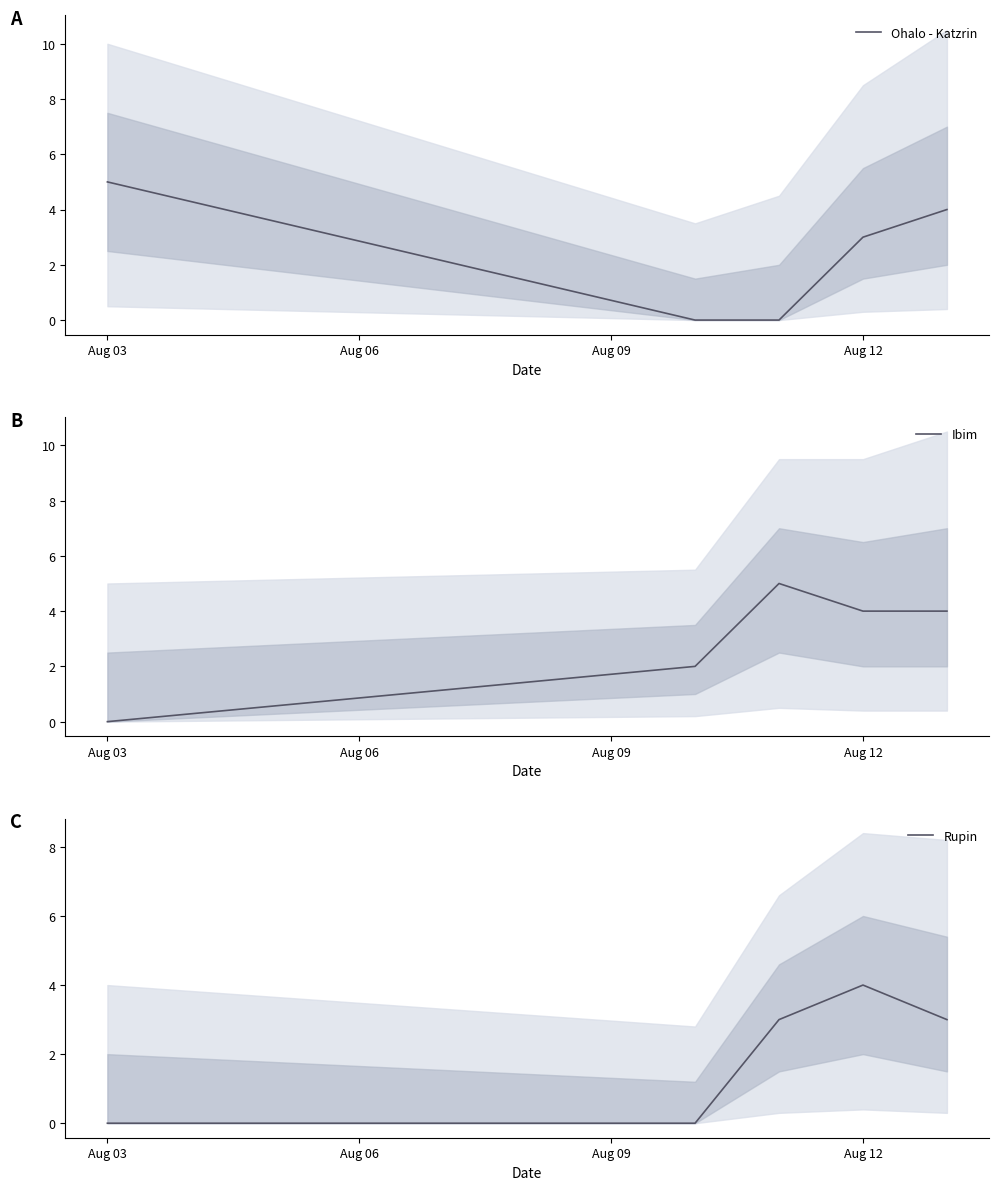

Does the chart have visible grid lines?

No